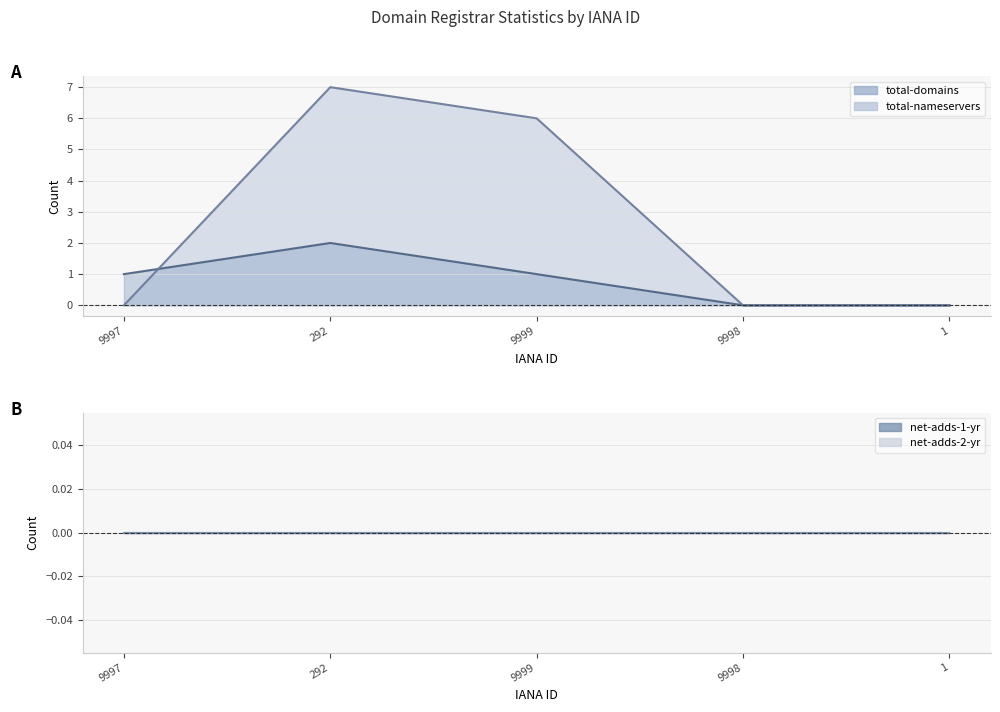

Between which two adjacent categories do total-nameservers and total-domains first intersect?

9997 and 292